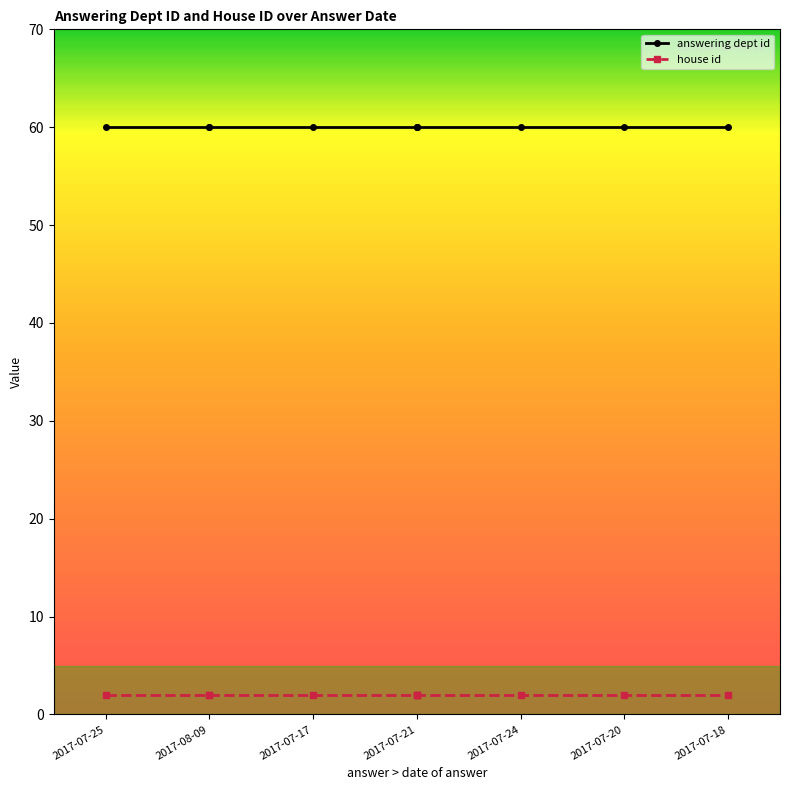

What position from the left is 2017-07-21?

4